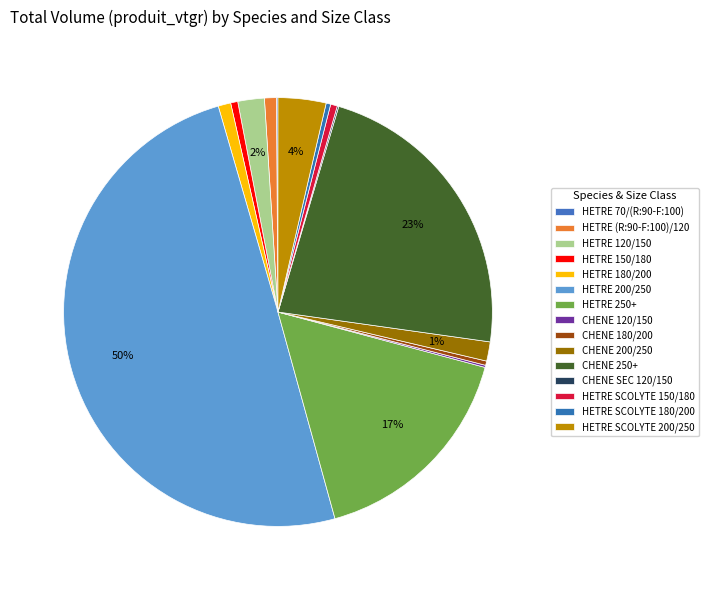

To the nearest percent, what is the combined percentage of HETRE (R:90-F:100)/120 and HETRE SCOLYTE 150/180?

1%